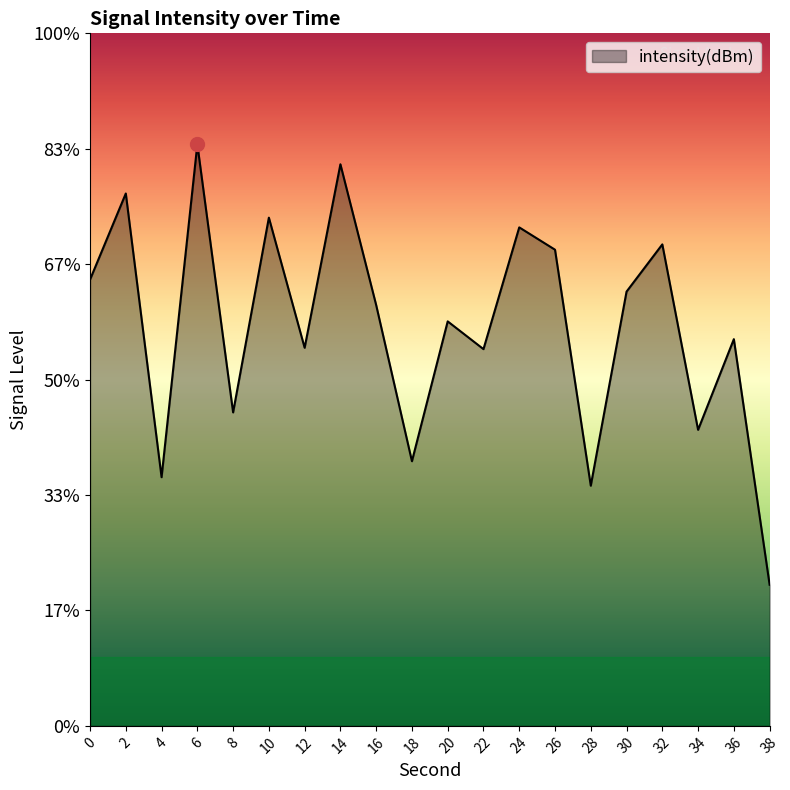

At which category does the data reach its first local peak?

2